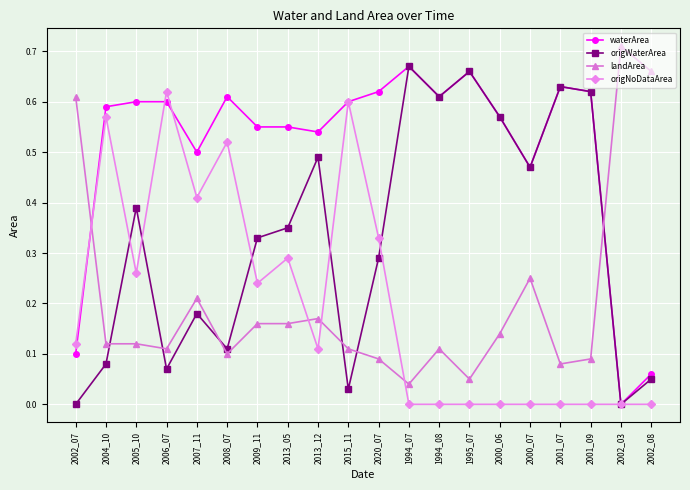

Which label corresponds to the largest value in the chart?

2002_03